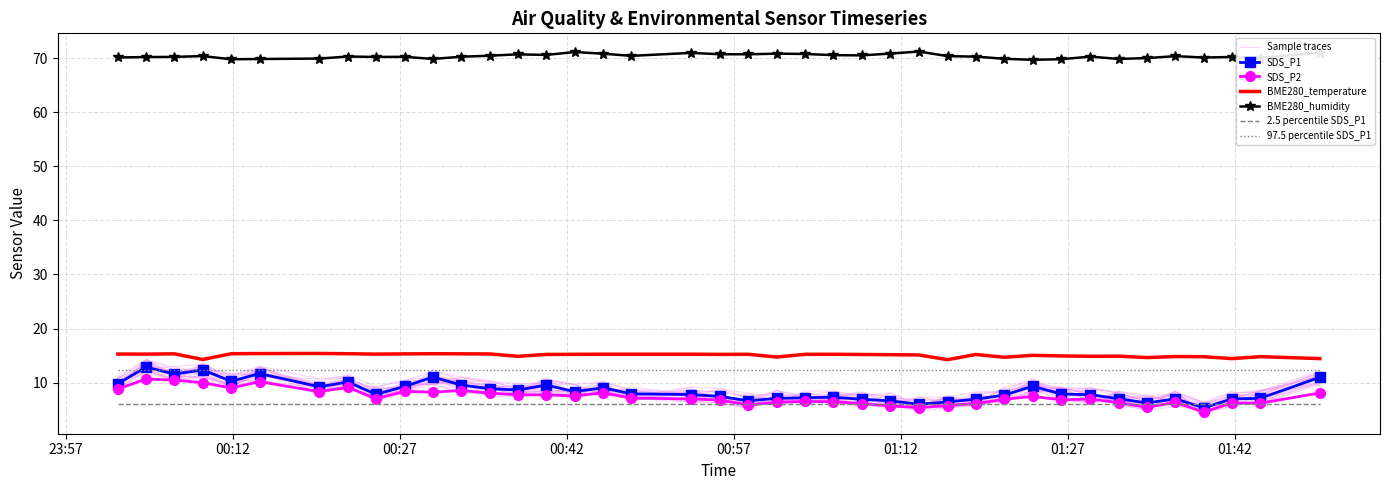

What is the label of the 35th point from the right?

2022/05/07 01:16:12